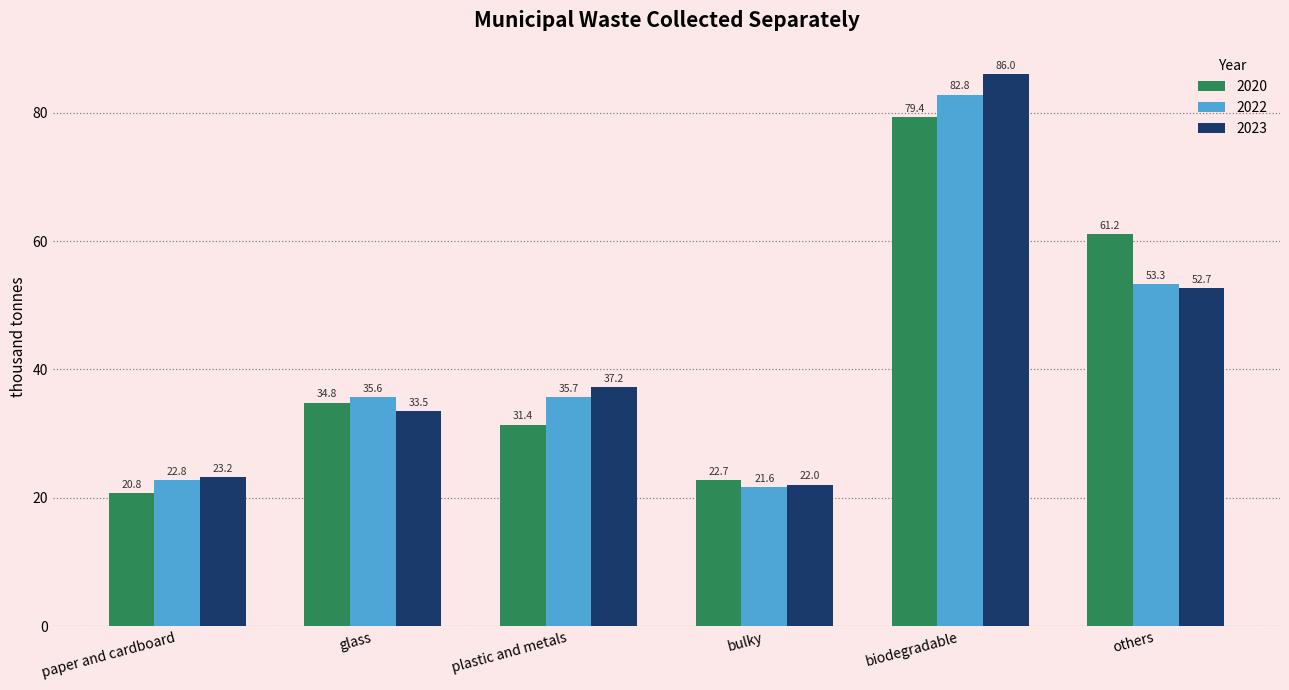

What is the difference between the 2020 values at others and glass?

26.3